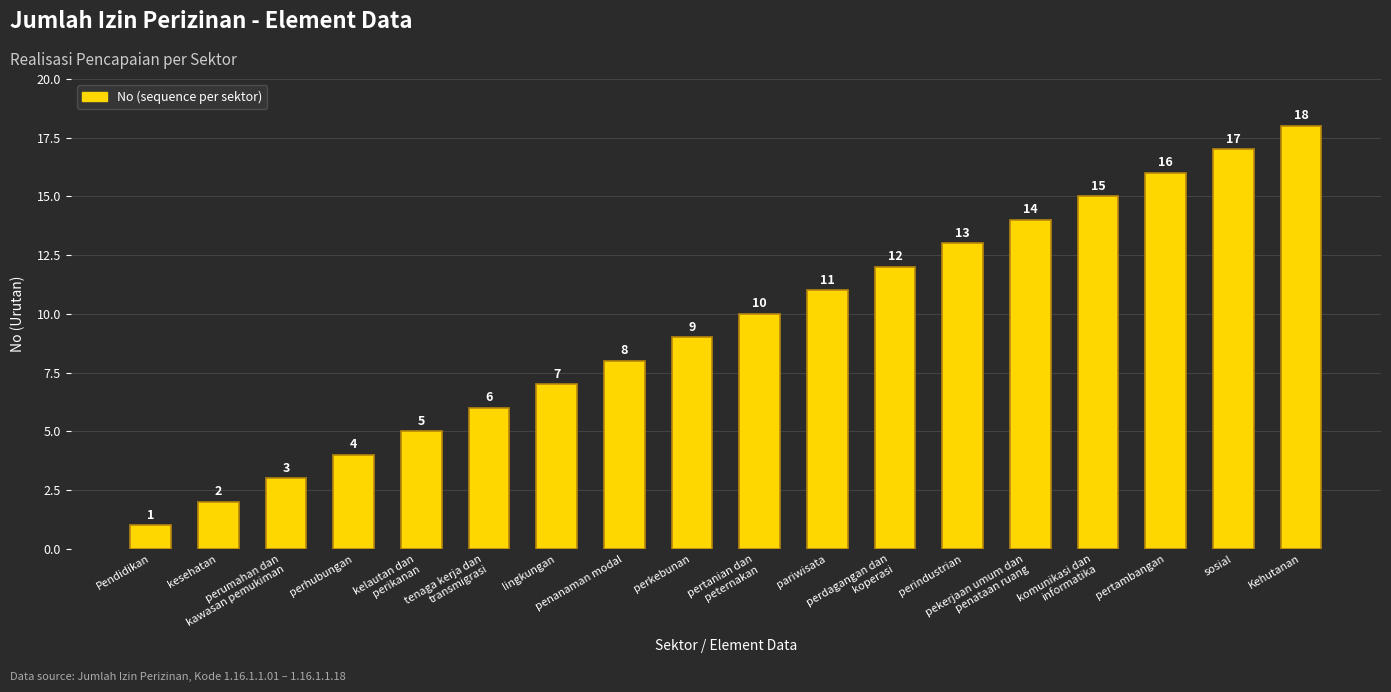

At which label is the value closest to 9?

perkebunan